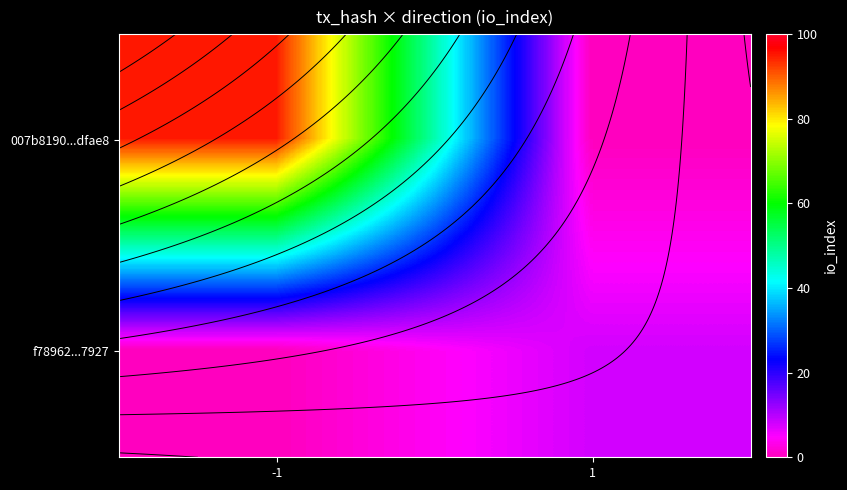

Rank the series at -1 from lowest to highest value.

f78962...7927, 007b8190...dfae8